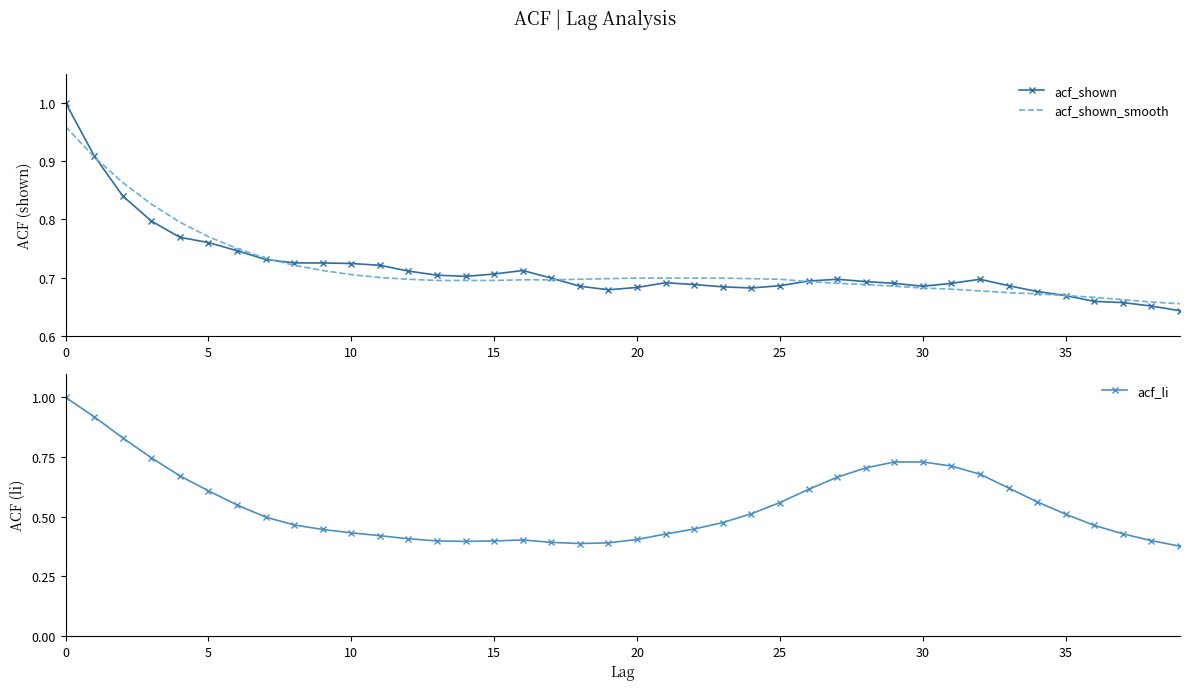

The value of acf_li at 35 is 0.7. True or false?

False